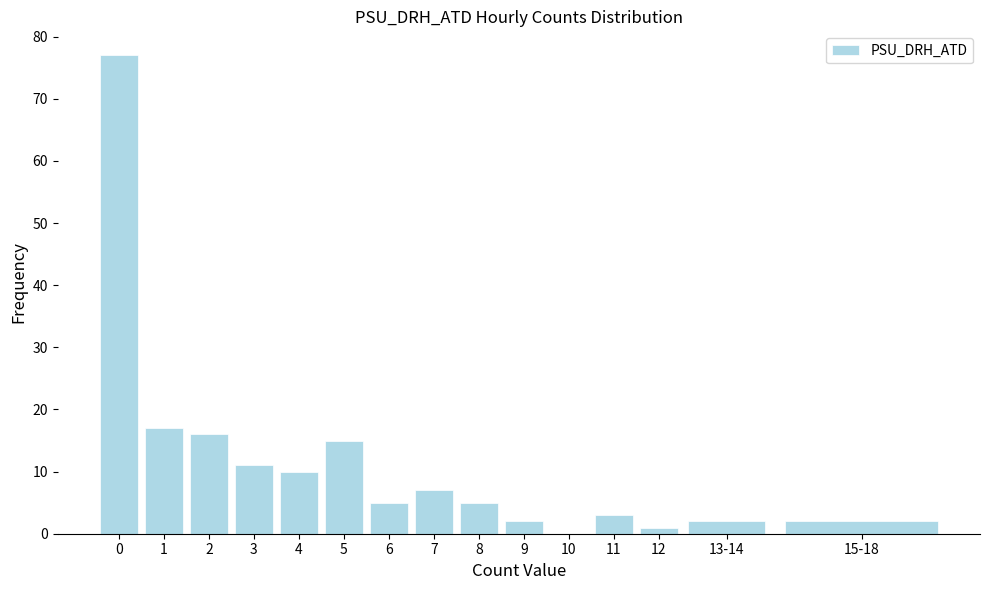

Reading left to right, extract all data points from this chart.

0=77	1=17	2=16	3=11	4=10	5=15	6=5	7=7	8=5	9=2	10=0	11=3	12=1	13-14=2	15-18=2